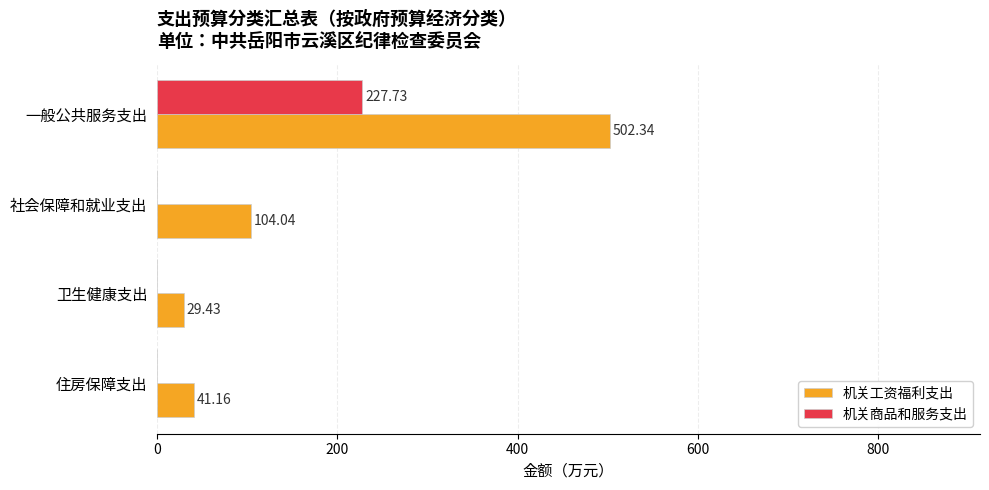

Which series changed the most between 一般公共服务支出 and 住房保障支出?

机关工资福利支出